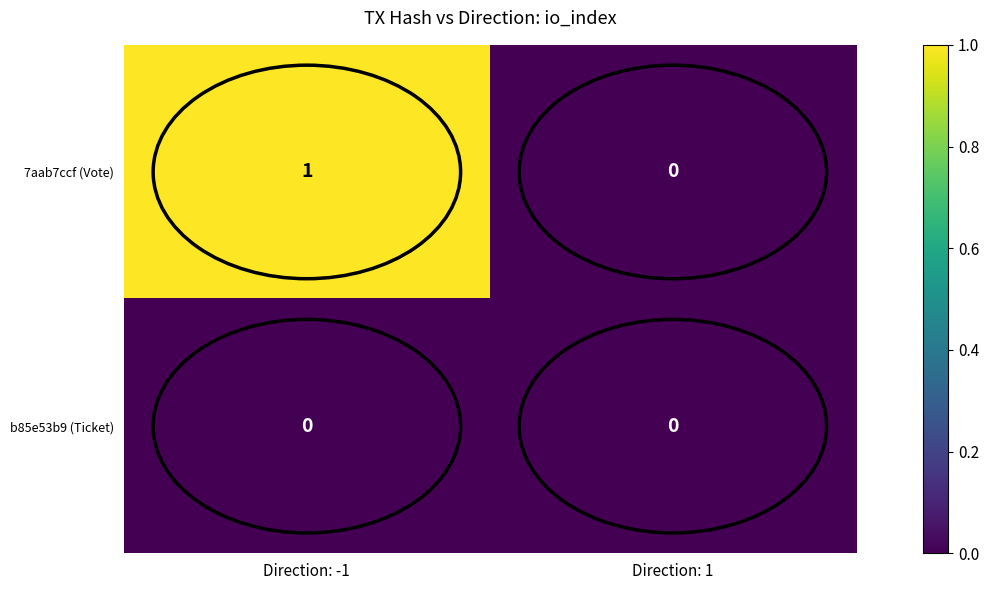

Is the value of b85e53b9 (Ticket) at Direction: -1 greater than the value of 7aab7ccf (Vote) at Direction: -1?

No